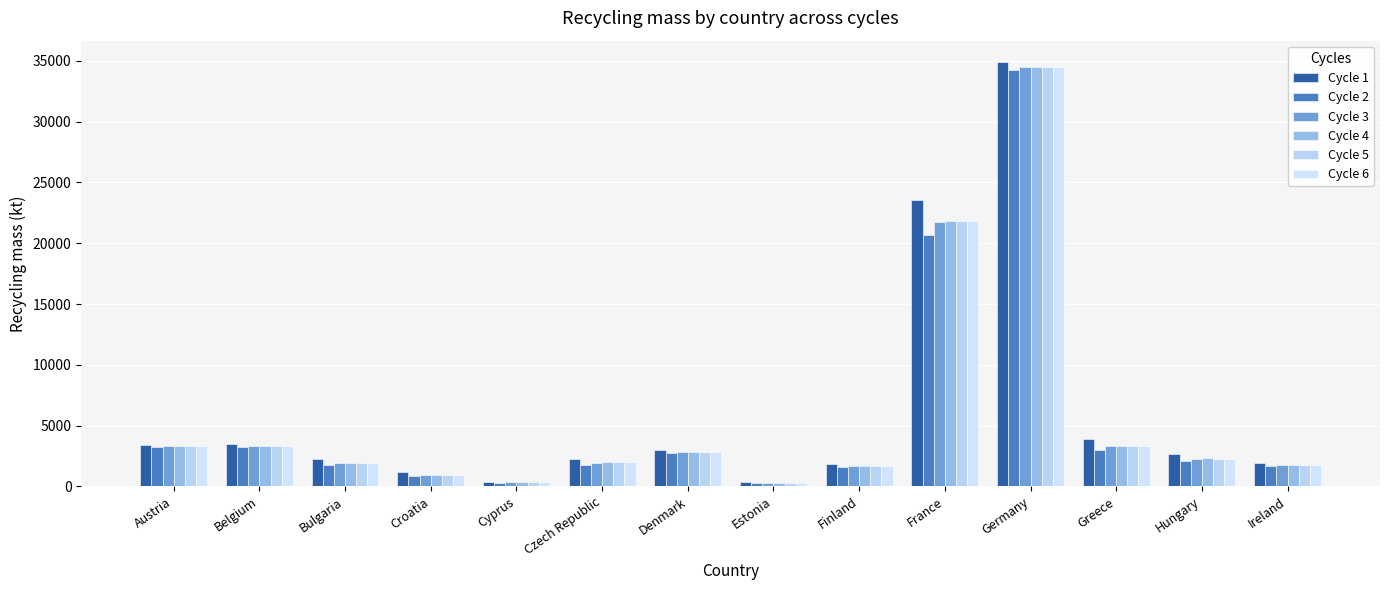

How many bars are there in total?

84